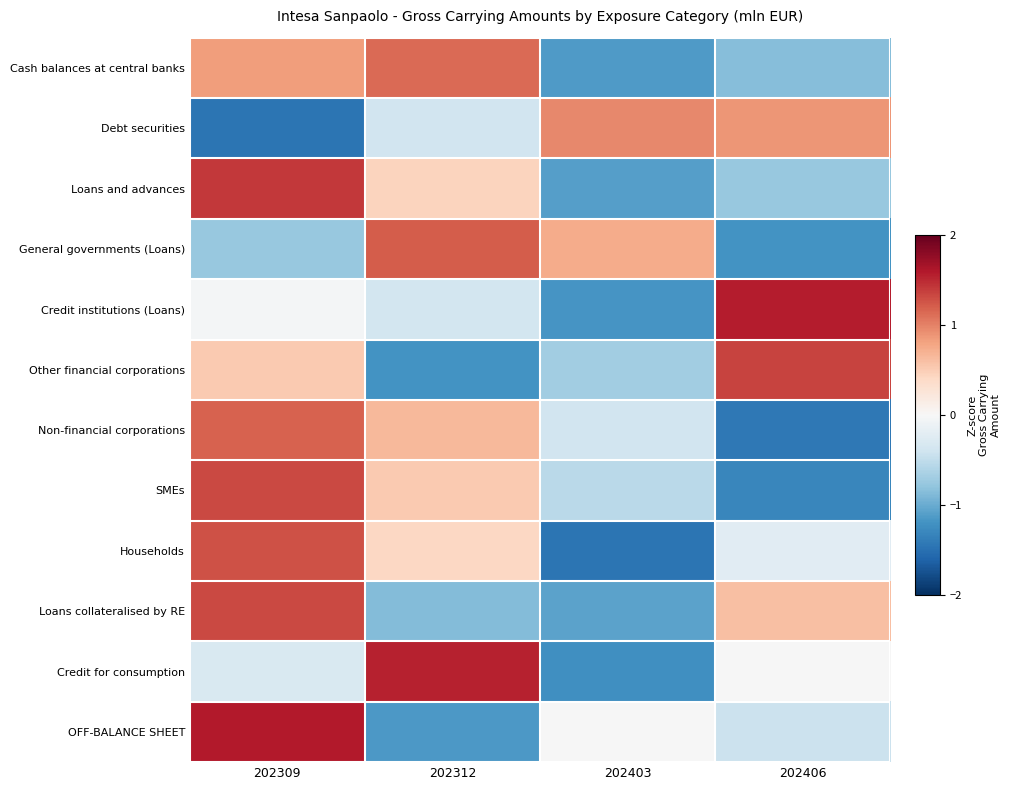

What is the spread (max minus min) of values at 202312?

2.7